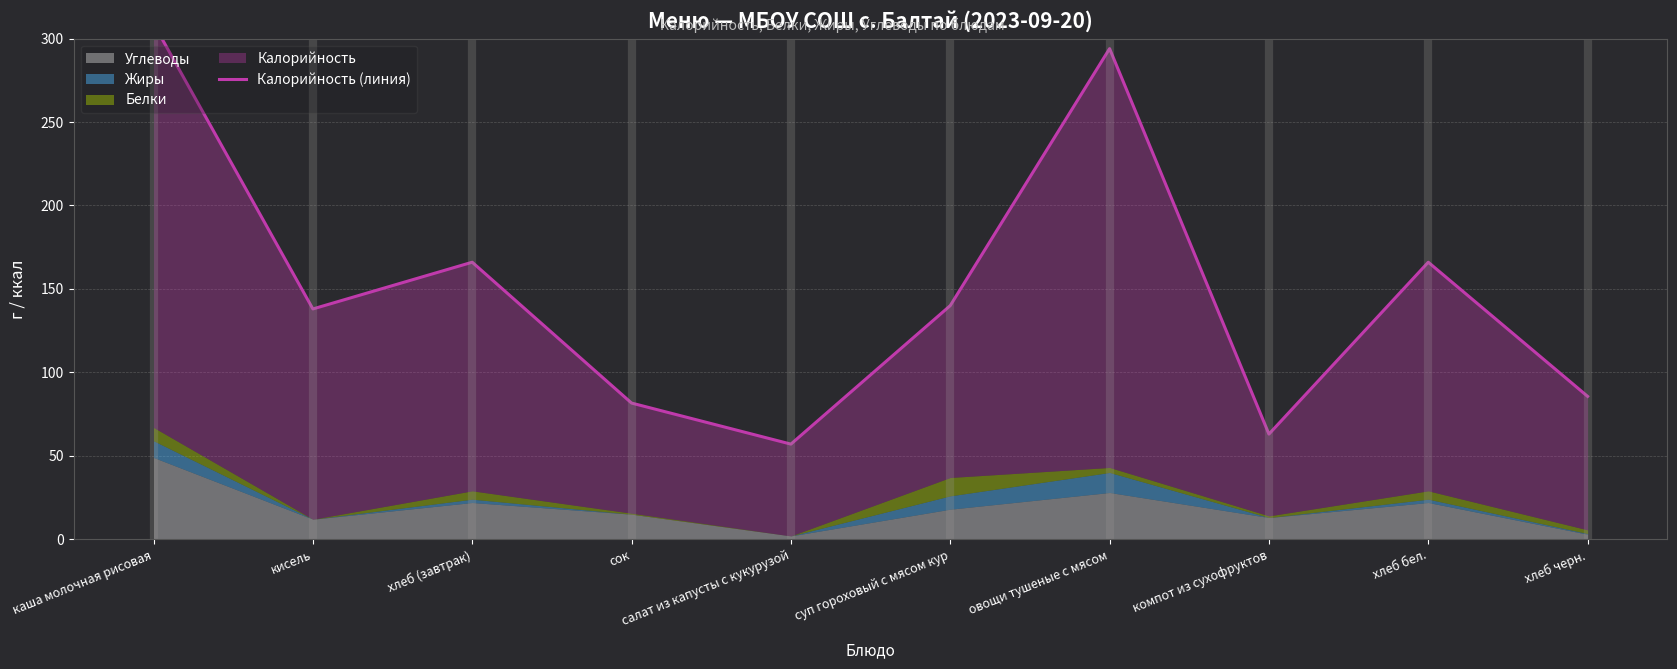

What is the sum of all values?

1500.2